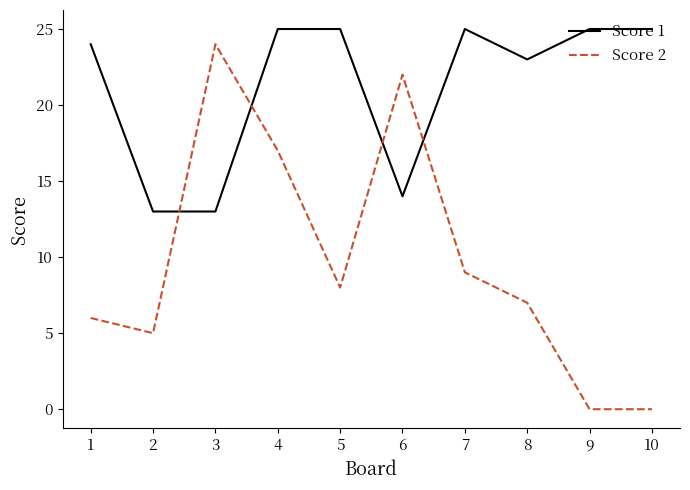

At 5, list the series in order from largest to smallest.

Score 1, Score 2